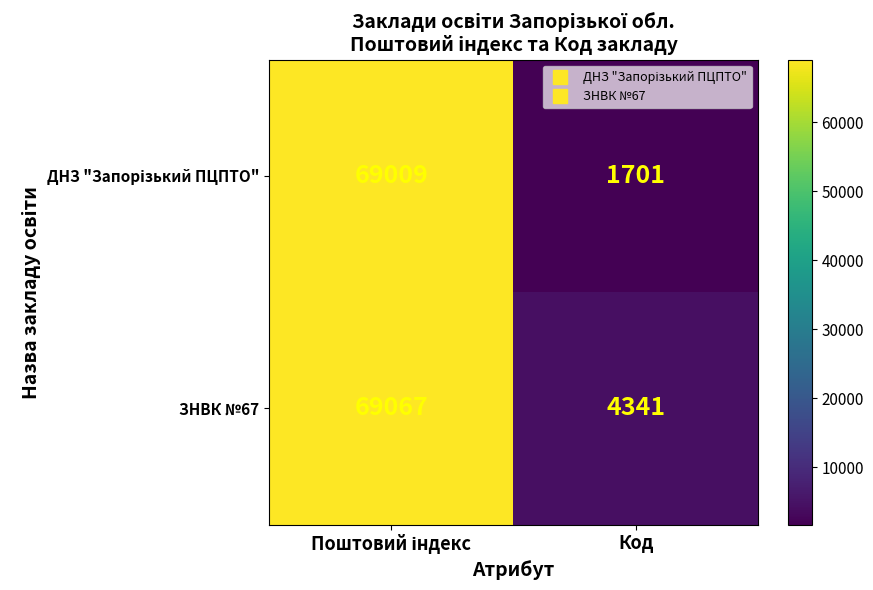

What is the spread (max minus min) of values at Код?

2640